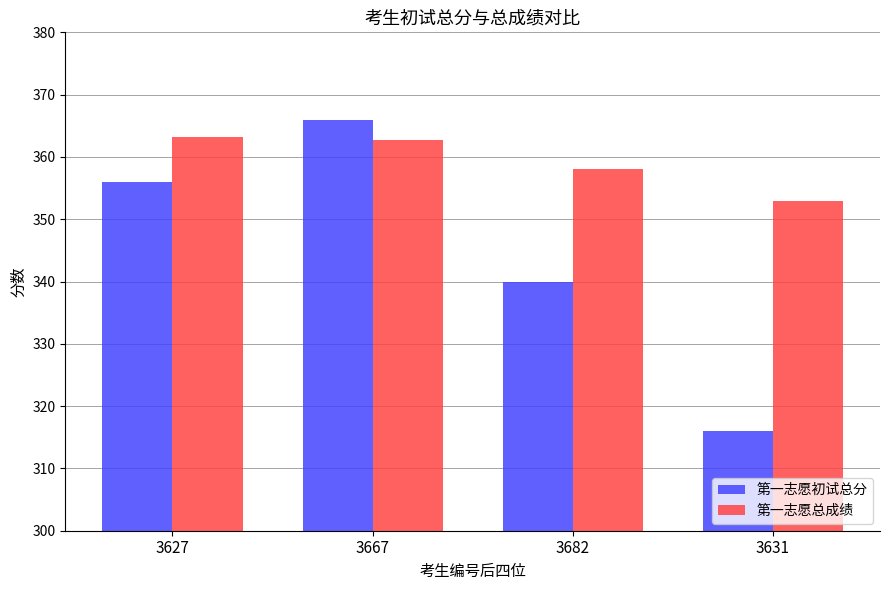

What is the difference between the highest and lowest values at 3667?

3.2